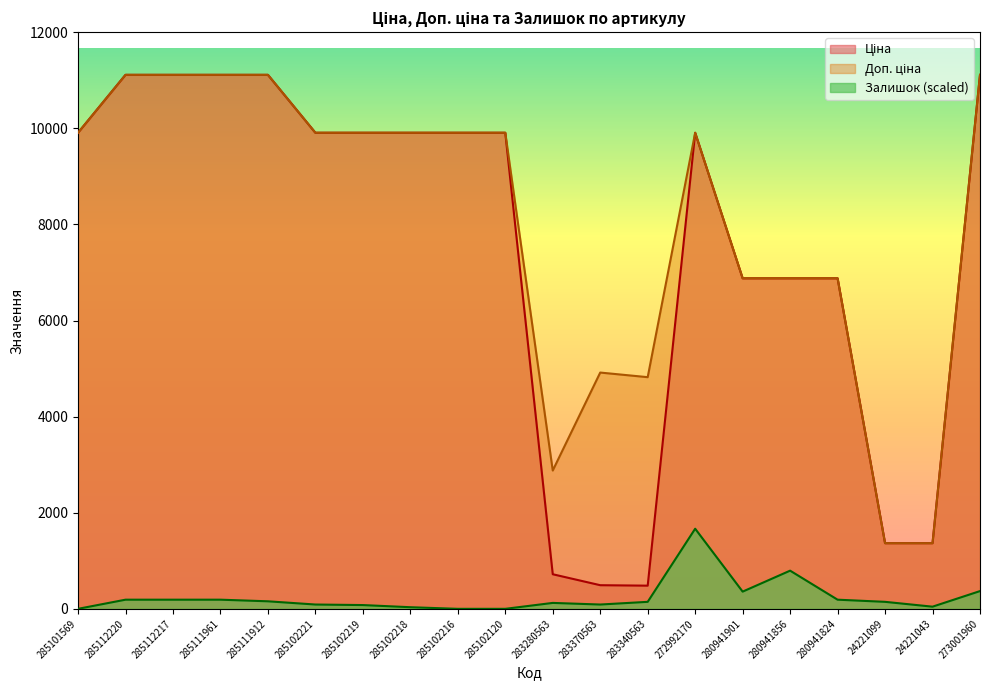

What position from the left is 24221099?

18